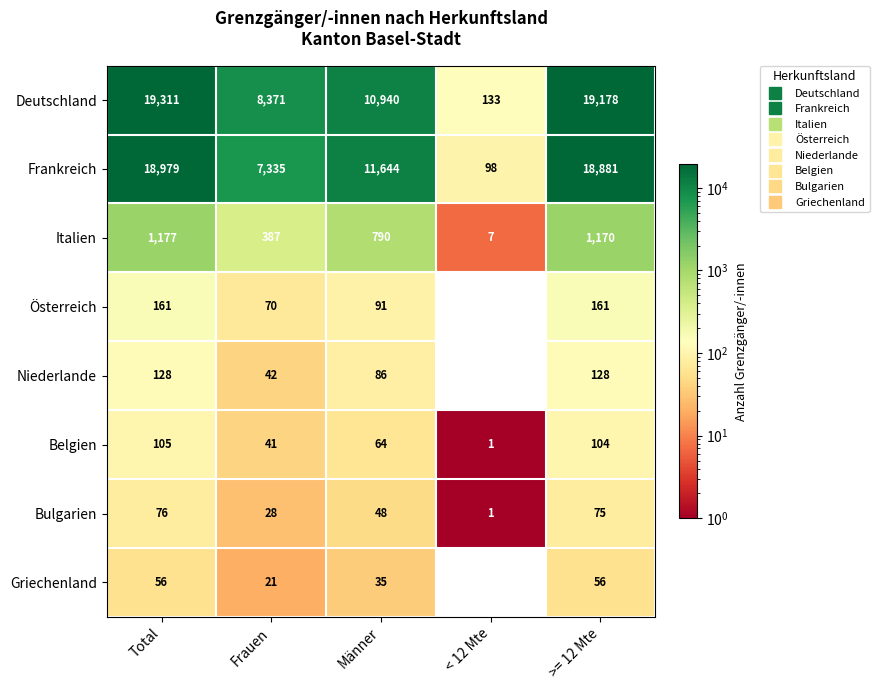

How many distinct data groups are displayed?

8